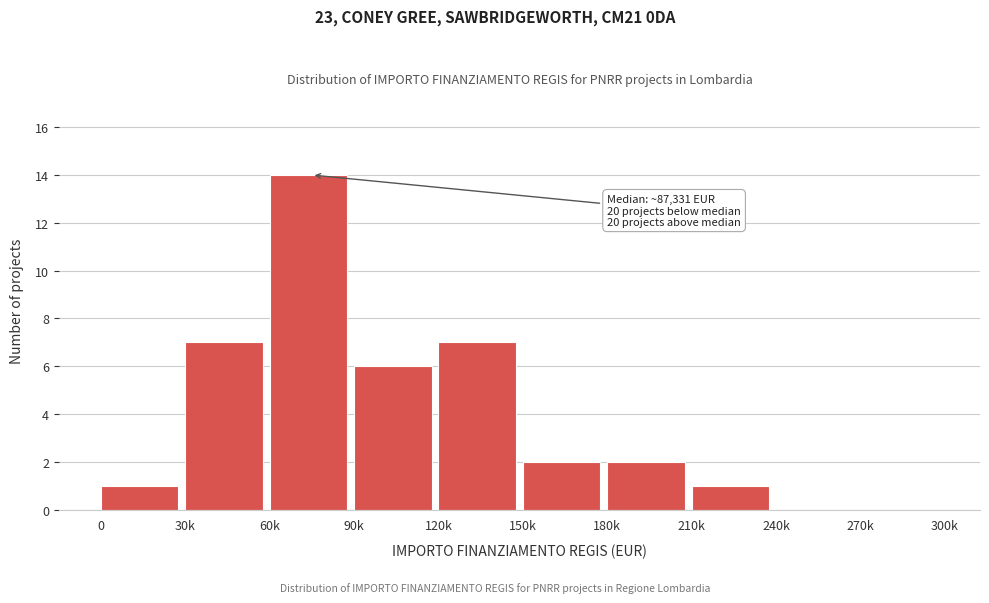

Reading right to left, what are all the values shown in this chart?

270k=0	240k=0	210k=1	180k=2	150k=2	120k=7	90k=6	60k=14	30k=7	0=1